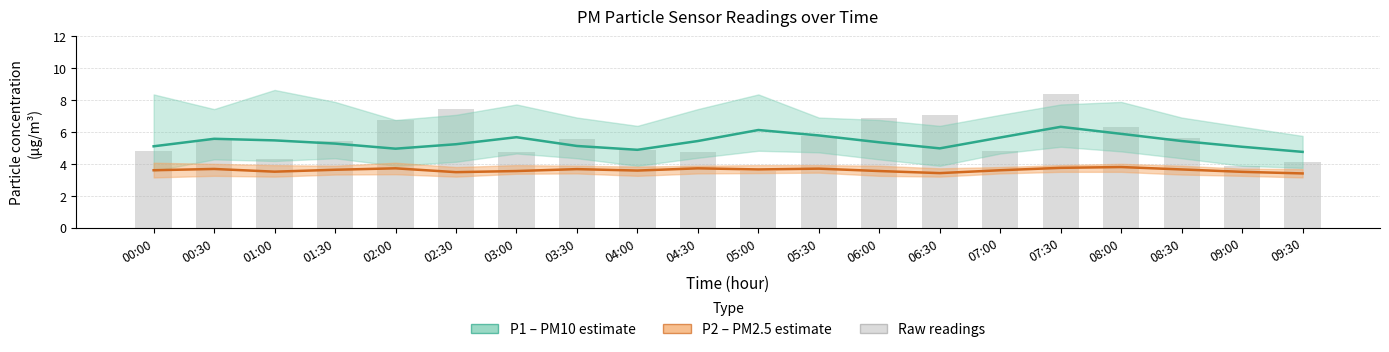

What is the greatest value displayed?

8.6